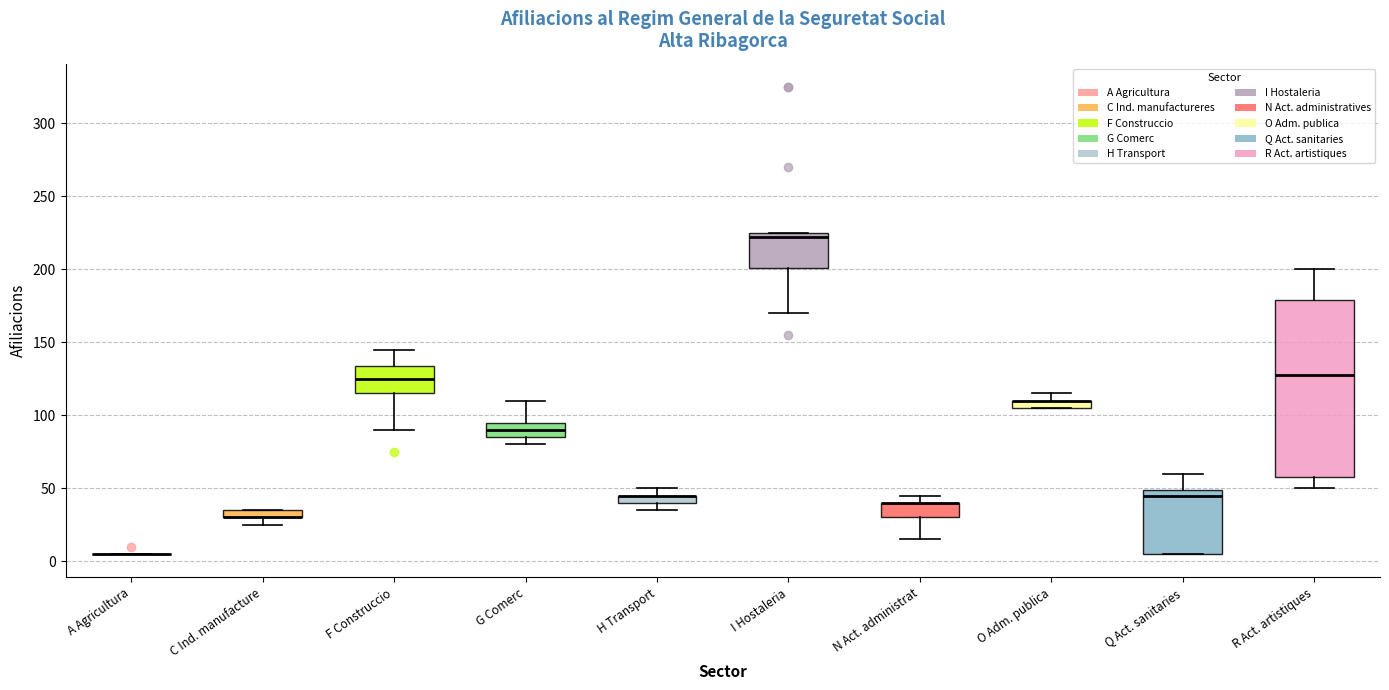

Comparing the boxes themselves (not the whiskers), which one is the tallest?

R Act. artistiques